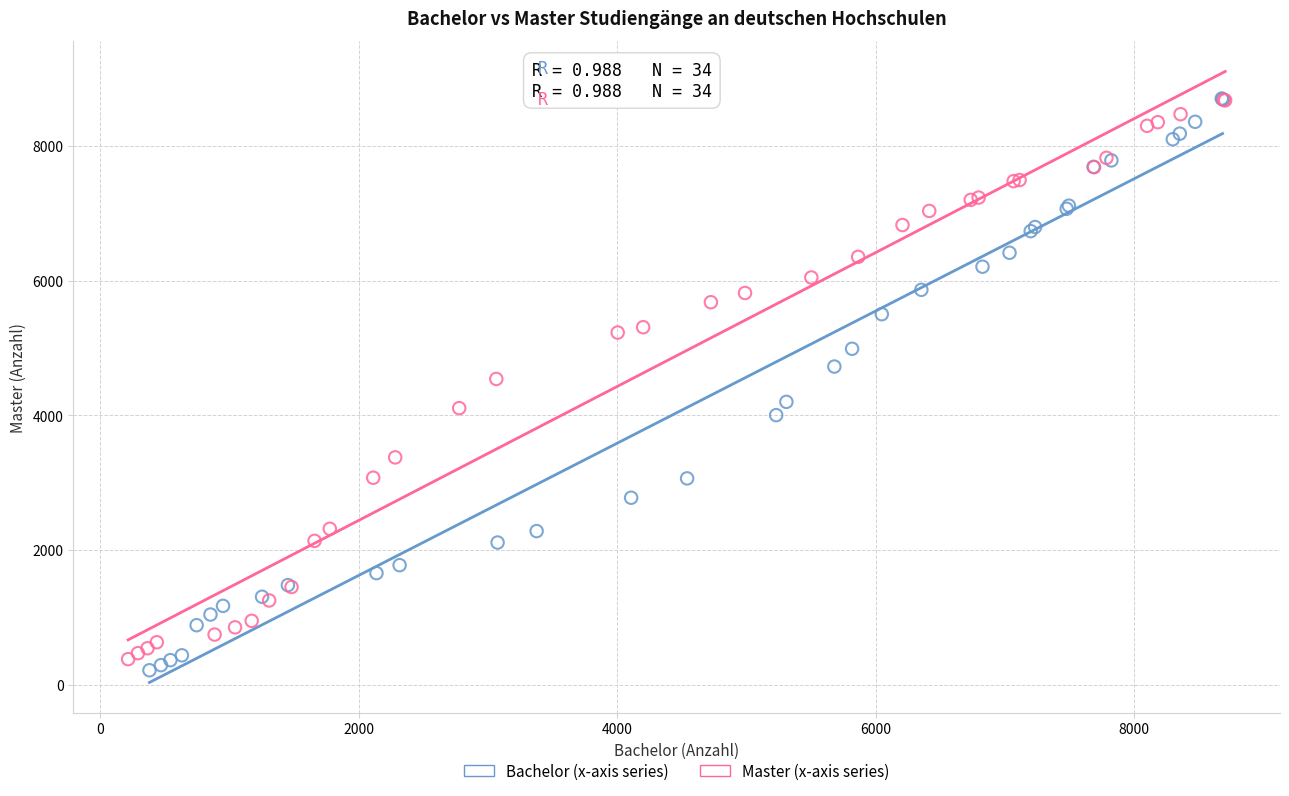

What are all the series names shown in the legend?

Bachelor (x-axis series), Master (x-axis series)